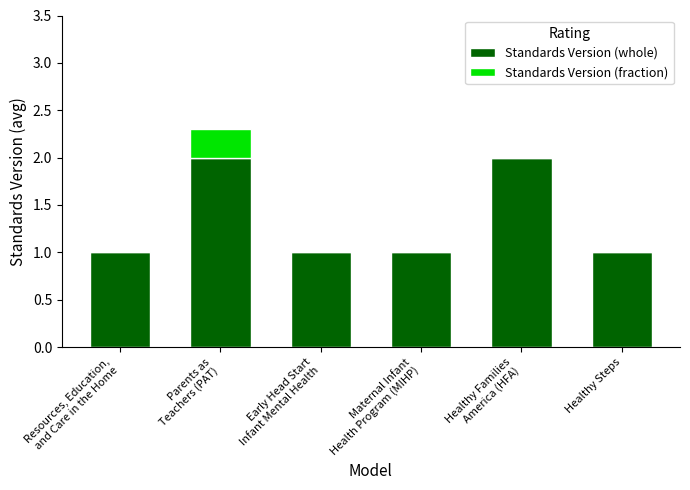

The Standards Version (whole) series shows 0.5 at Healthy Steps. True or false?

False